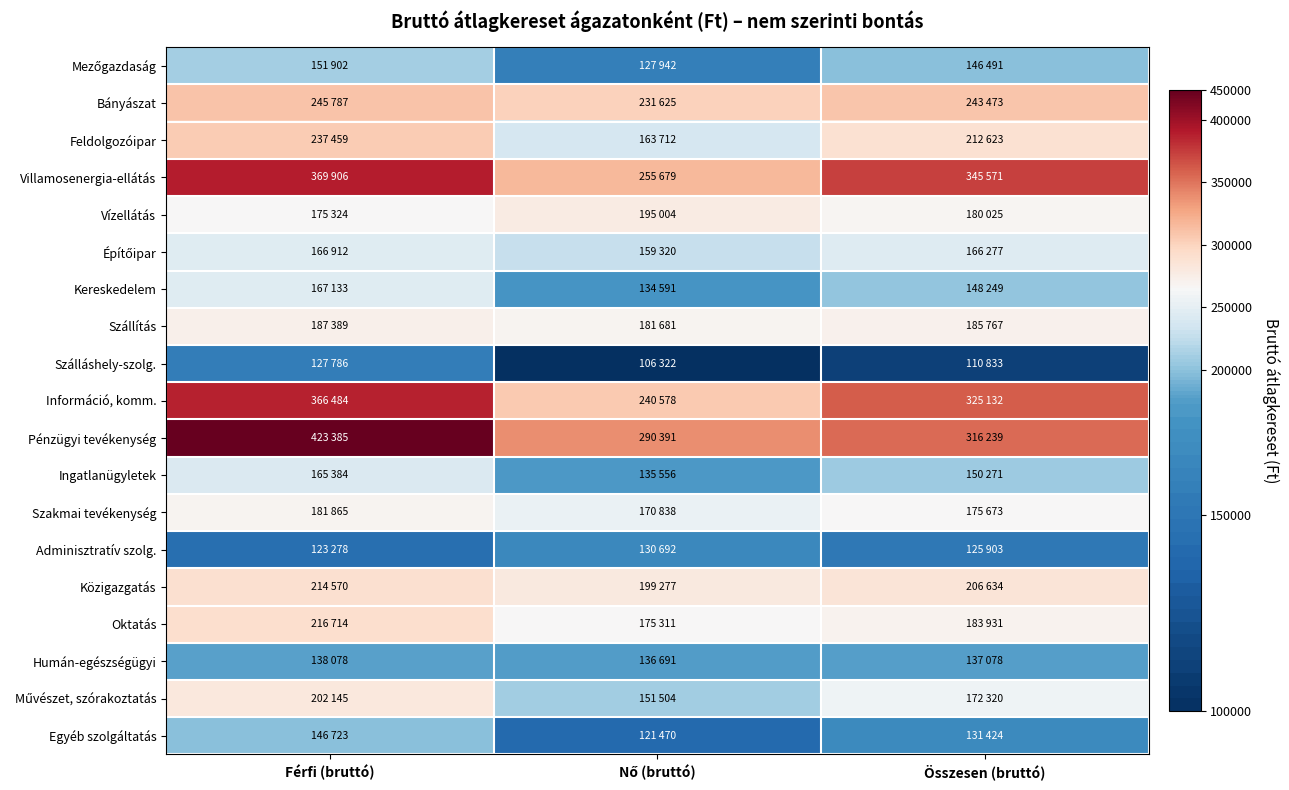

At Összesen (bruttó), list the series in order from smallest to largest.

Szálláshely-szolg., Adminisztratív szolg., Egyéb szolgáltatás, Humán-egészségügyi, Mezőgazdaság, Kereskedelem, Ingatlanügyletek, Építőipar, Művészet, szórakoztatás, Szakmai tevékenység, Vízellátás, Oktatás, Szállítás, Közigazgatás, Feldolgozóipar, Bányászat, Pénzügyi tevékenység, Információ, komm., Villamosenergia-ellátás